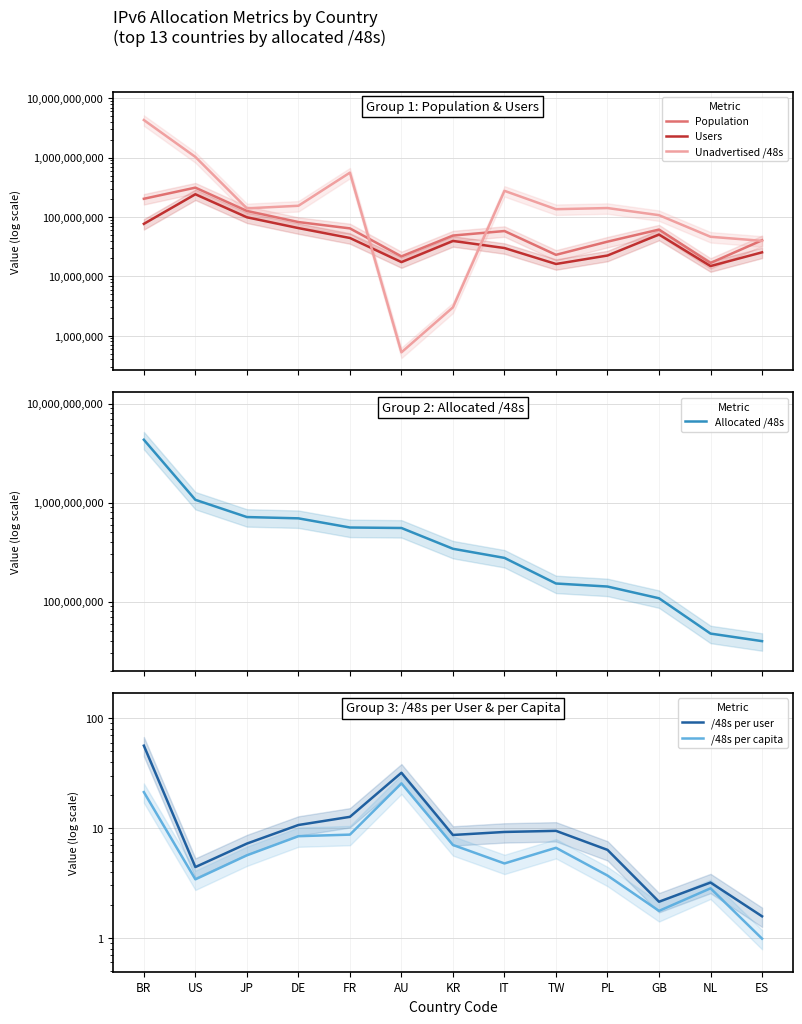

Reading left to right, what are all the values shown in this chart?

Population: 202934087.0	312574314.0	126567639.0	82244574.0	64321956.0	21711624.0	48734459.0	58054522.0	23062578.0	38448725.0	61418323.0	16834021.0	40564528.0
Users: 76709084.0	241619944.0	98975893.0	65055458.0	44317827.0	17391010.0	39523646.0	30014187.0	16166867.0	22454055.0	50670116.0	14914942.0	25393394.0
Unadvertised /48s: 4305125371.0	1029081343.0	139927629.0	154665064.0	559349785.0	524687.0	3006467.0	276037639.0	135331843.0	141615121.0	107413538.0	46465138.0	39649282.0
Allocated /48s: 4307550208.0	1066377946.0	714285133.0	693043306.0	560136217.0	553714063.0	341639171.0	276365319.0	152371203.0	142016529.0	108134436.0	47579250.0	39911426.0
/48s per user: 56.2	4.4	7.2	10.7	12.6	31.8	8.6	9.2	9.4	6.3	2.1	3.2	1.6
/48s per capita: 21.2	3.4	5.6	8.4	8.7	25.5	7.0	4.8	6.6	3.7	1.8	2.8	1.0